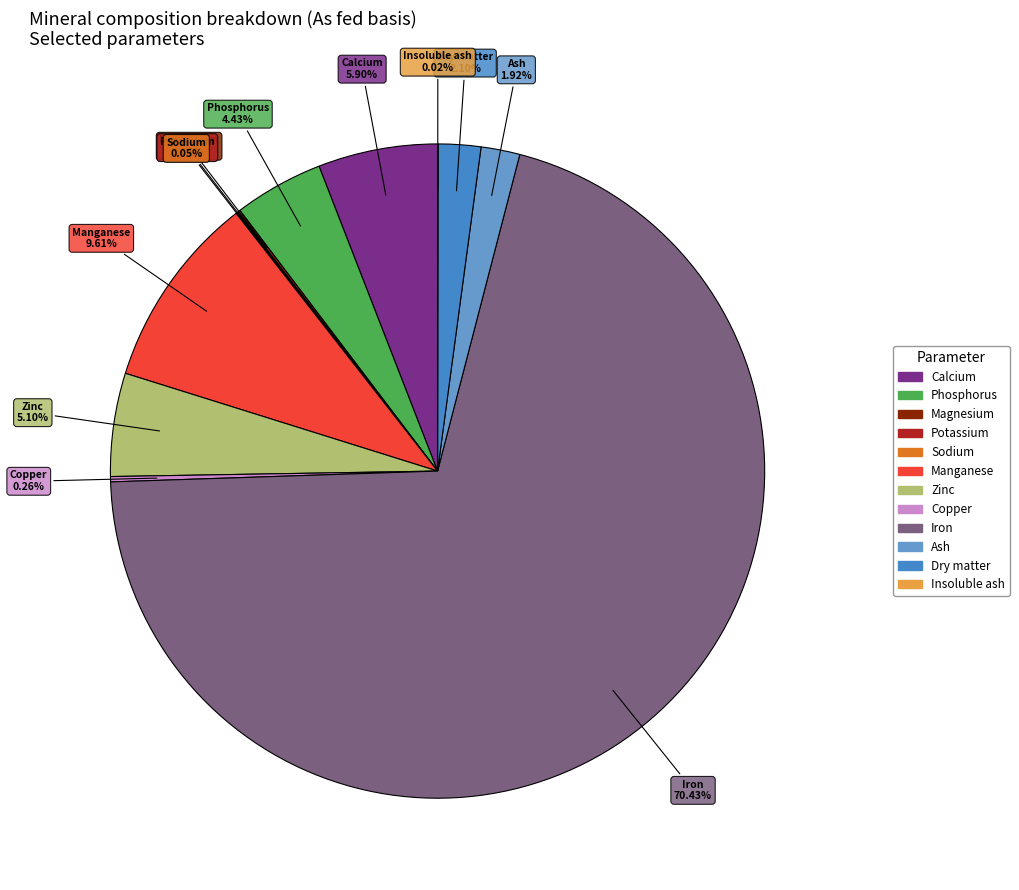

To the nearest percent, what is the difference between the largest and smallest slice percentages?

70%